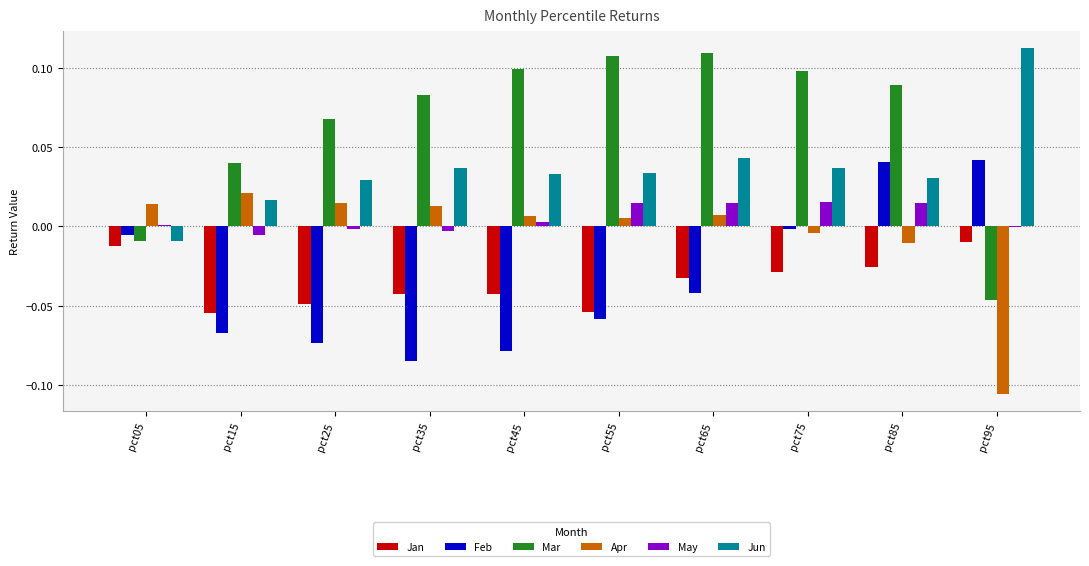

Is it true that May equals 0.0 at pct85?

True